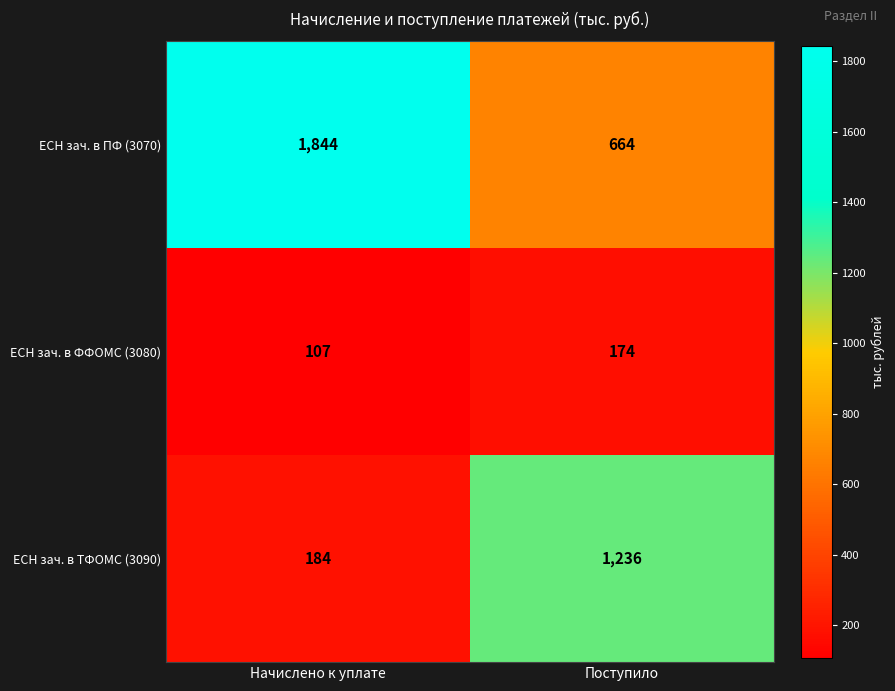

What is the total value across all series at Поступило?

2074